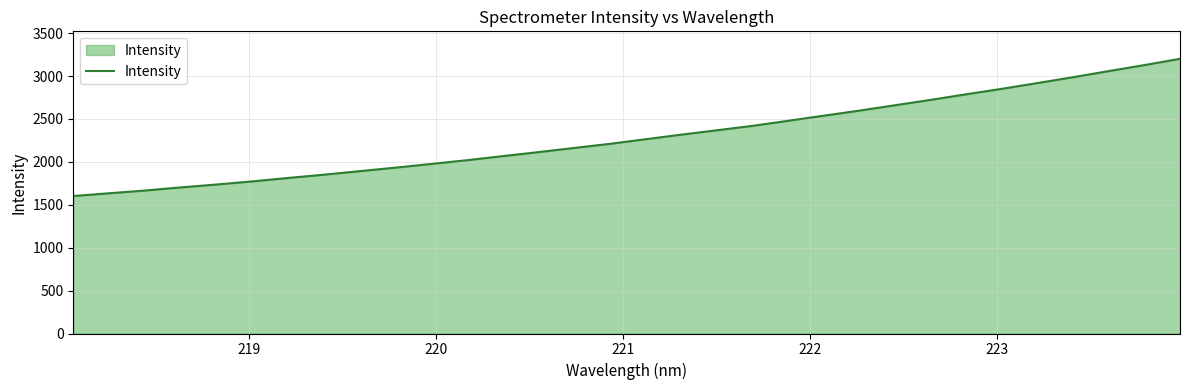

What is the maximum value shown in the chart?

3200.4